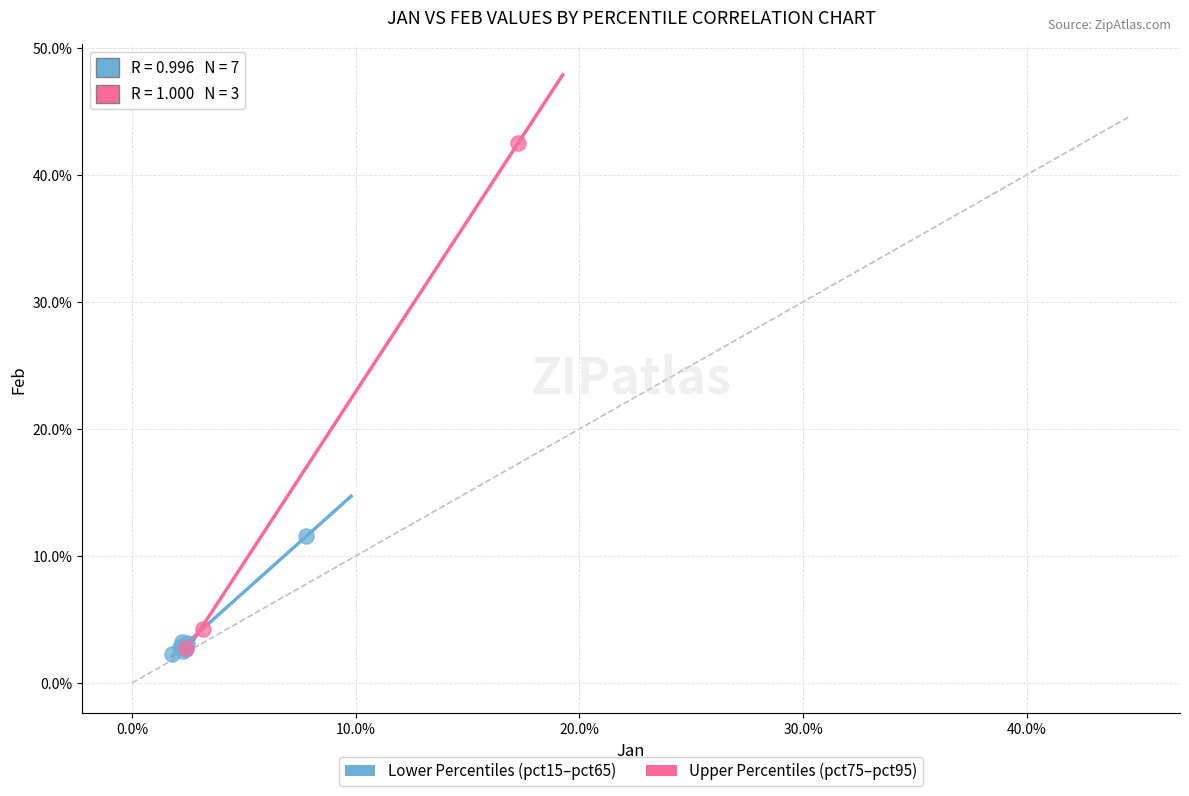

Which series has the widest spread of Y values?

Upper Percentiles (pct75–pct95)